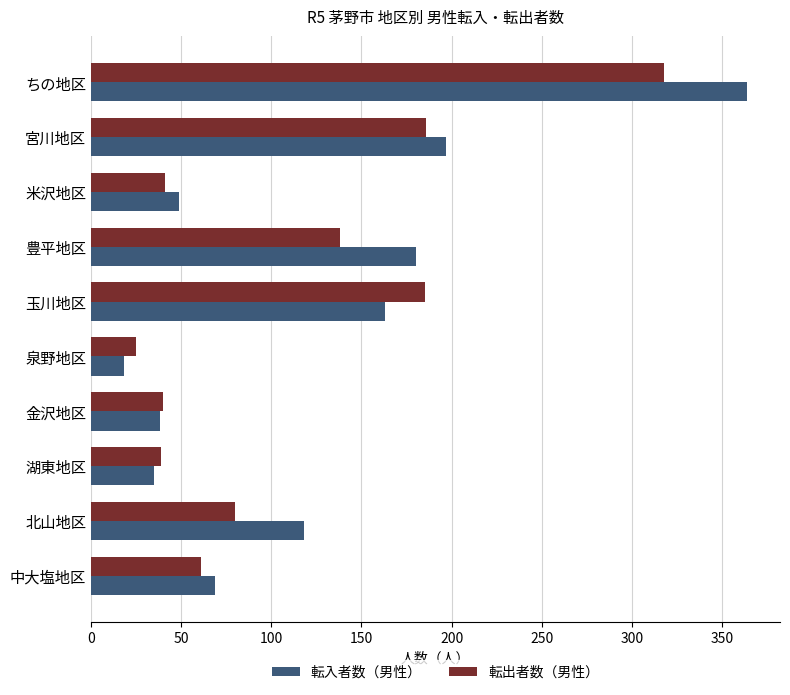

Is the value of 転入者数（男性） at 玉川地区 greater than the value of 転出者数（男性） at 豊平地区?

Yes